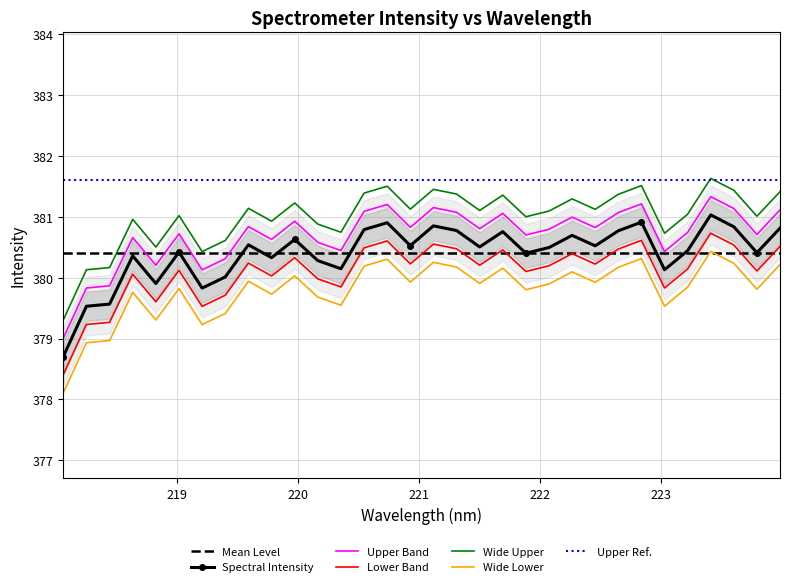

List the labels in order of value, smallest first.

218.0596, 218.2508, 218.442, 219.2067, 218.8244, 219.3979, 223.0264, 220.3533, 220.1623, 219.7801, 218.6332, 221.8812, 223.7895, 219.0156, 223.2172, 222.0721, 221.4993, 222.4538, 220.9264, 219.589, 219.9712, 222.263, 221.6902, 222.6447, 221.3083, 220.5444, 223.9802, 223.5987, 221.1174, 220.7354, 222.8355, 223.408